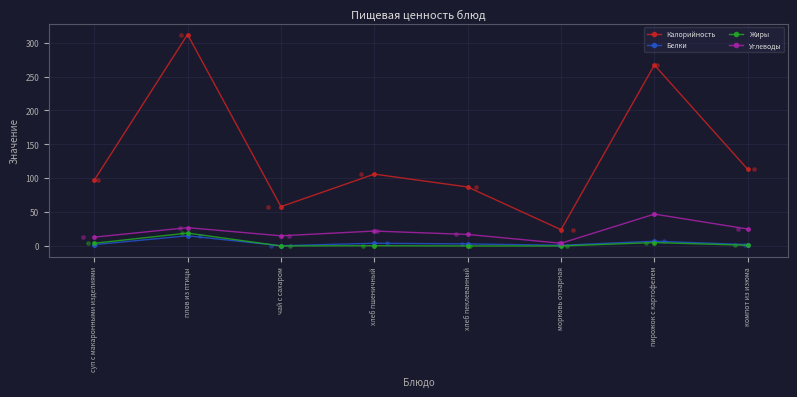

What are all the series names shown in the legend?

Калорийность, Белки, Жиры, Углеводы